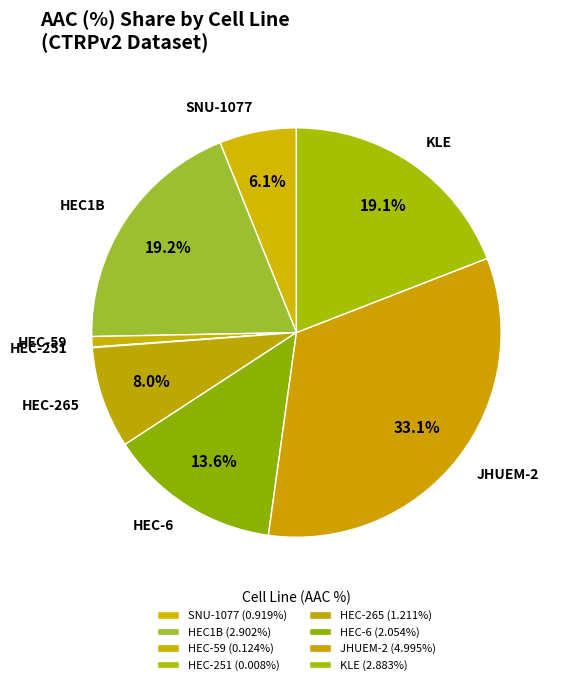

Between JHUEM-2 and HEC1B, which is larger?

JHUEM-2